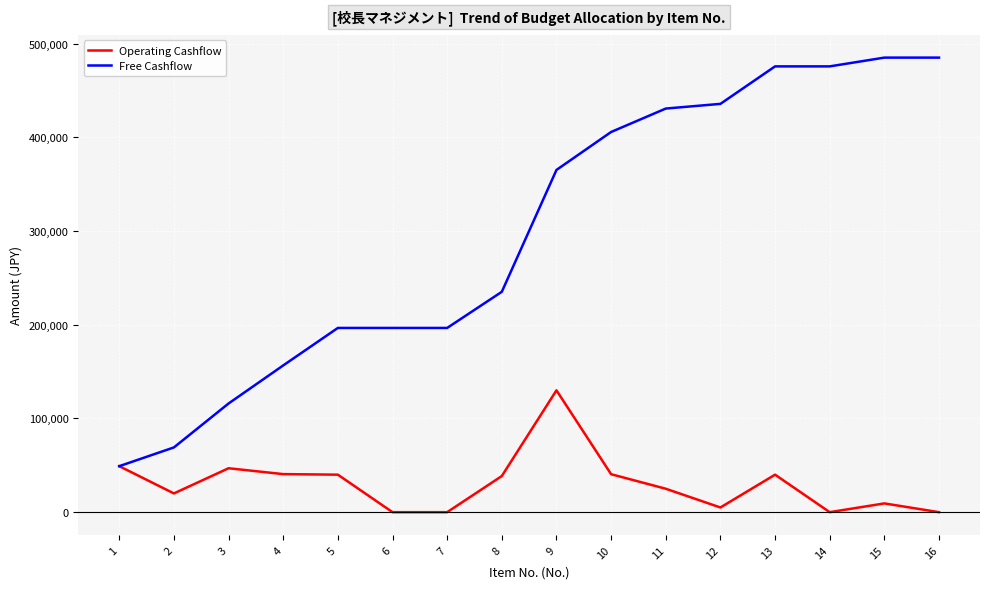

At which label does Free Cashflow reach its minimum?

1